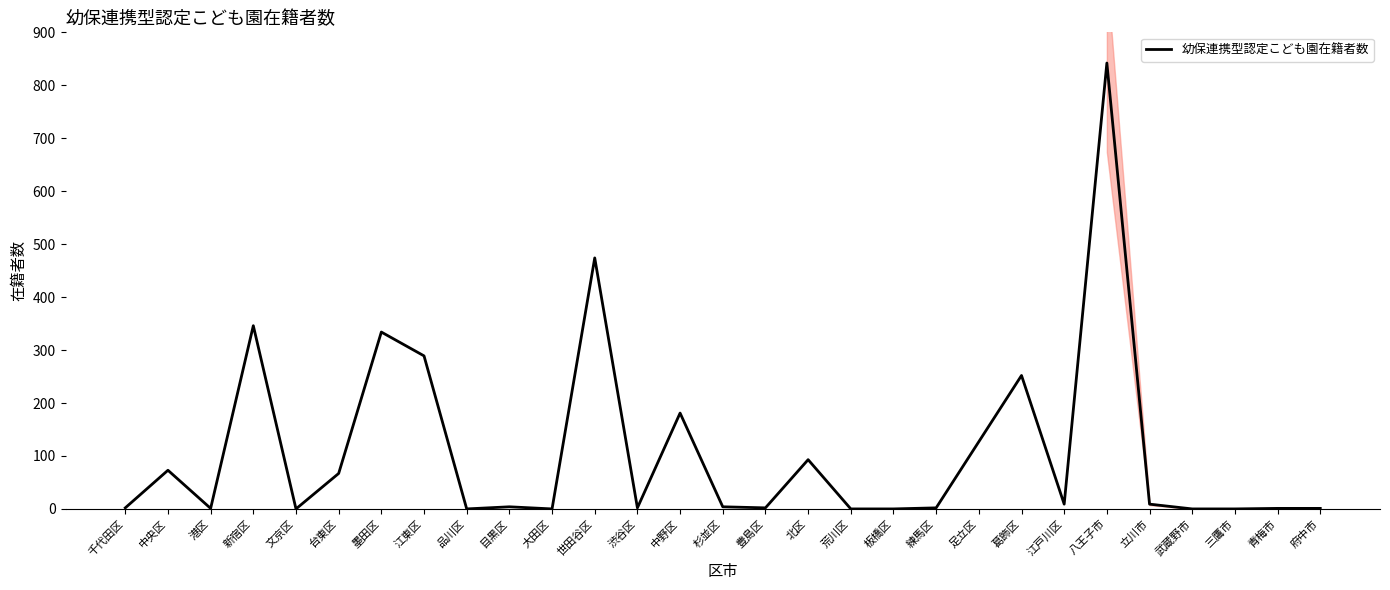

List the labels in order of value, smallest first.

文京区, 品川区, 大田区, 荒川区, 板橋区, 武蔵野市, 三鷹市, 港区, 青梅市, 府中市, 千代田区, 渋谷区, 豊島区, 練馬区, 目黒区, 杉並区, 江戸川区, 立川市, 台東区, 中央区, 北区, 足立区, 中野区, 葛飾区, 江東区, 墨田区, 新宿区, 世田谷区, 八王子市